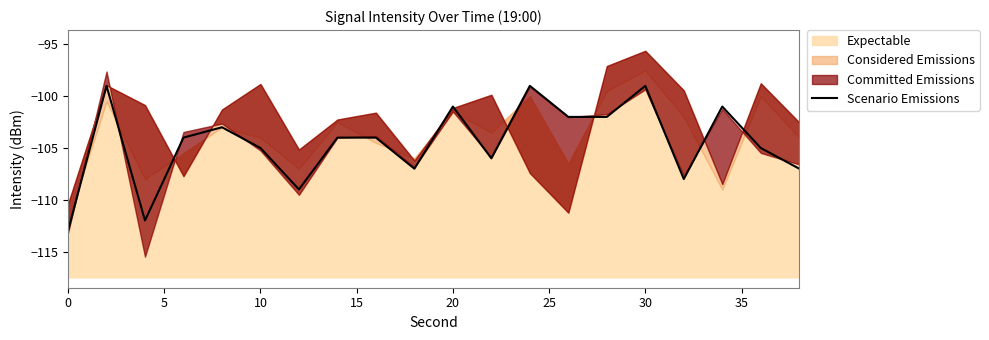

How many interior local valleys (lower than both neighbors) does the data have?

5